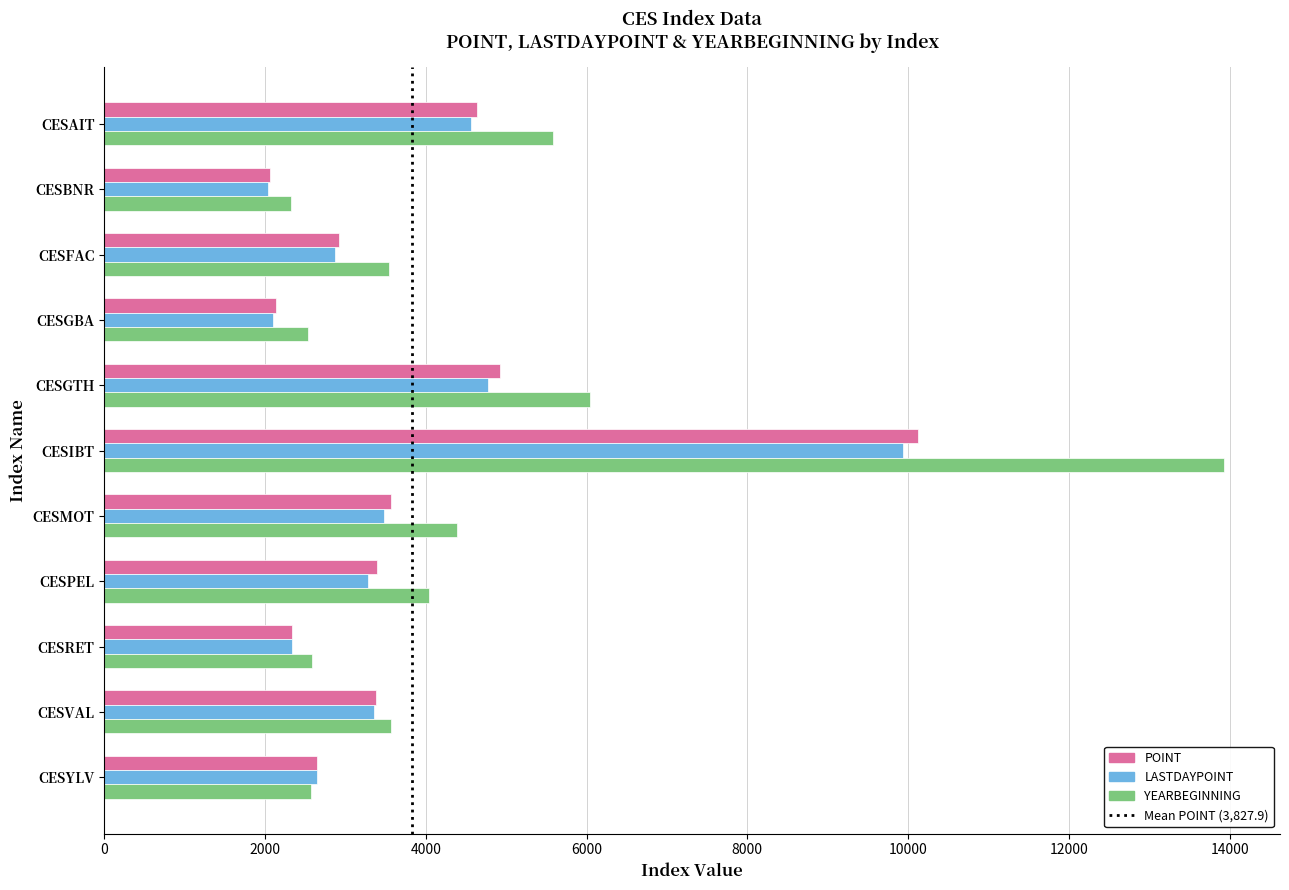

How many values in the LASTDAYPOINT series exceed 3285?

6